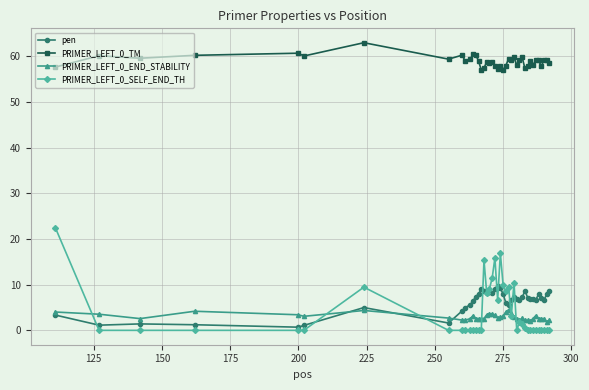

What is the value of the PRIMER_LEFT_0_SELF_END_TH point at the 23rd from the left?

9.9